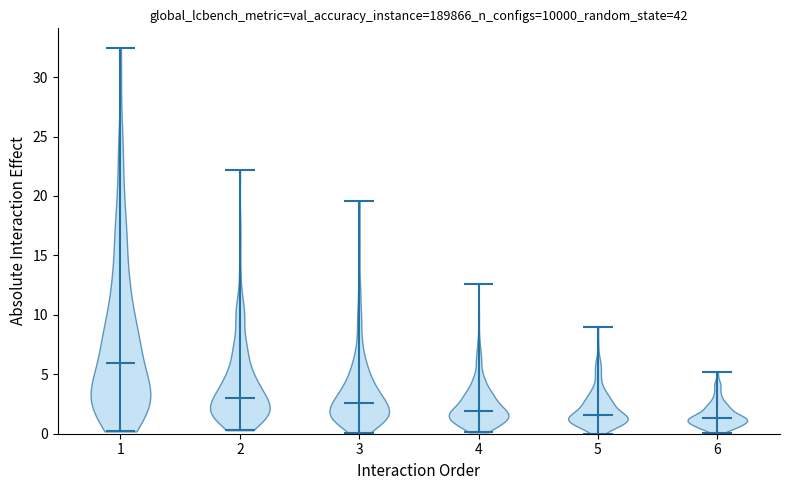

What is the lowest point the violin at x = 2 reaches on the y-axis? The values are not printed on the chart, so give them approximately, as read against the axis.

0.5